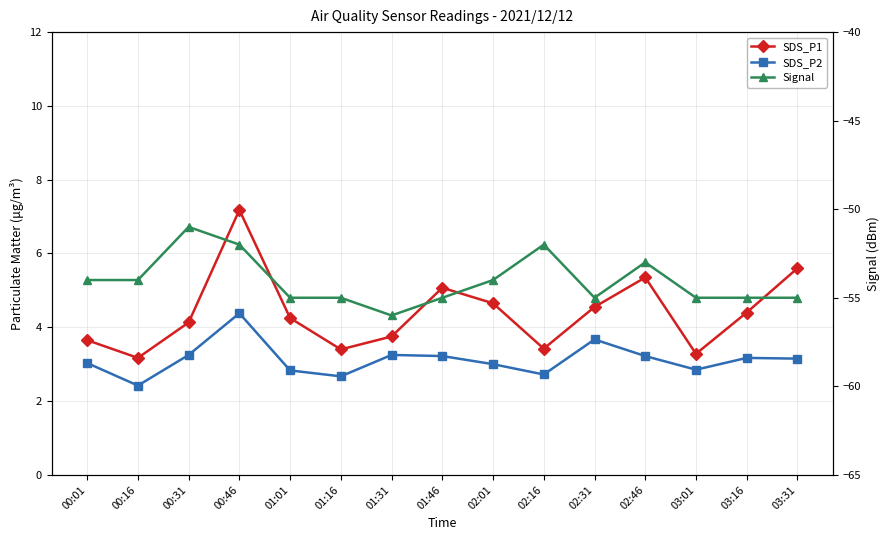

At which category does SDS_P2 reach its first local peak?

00:46